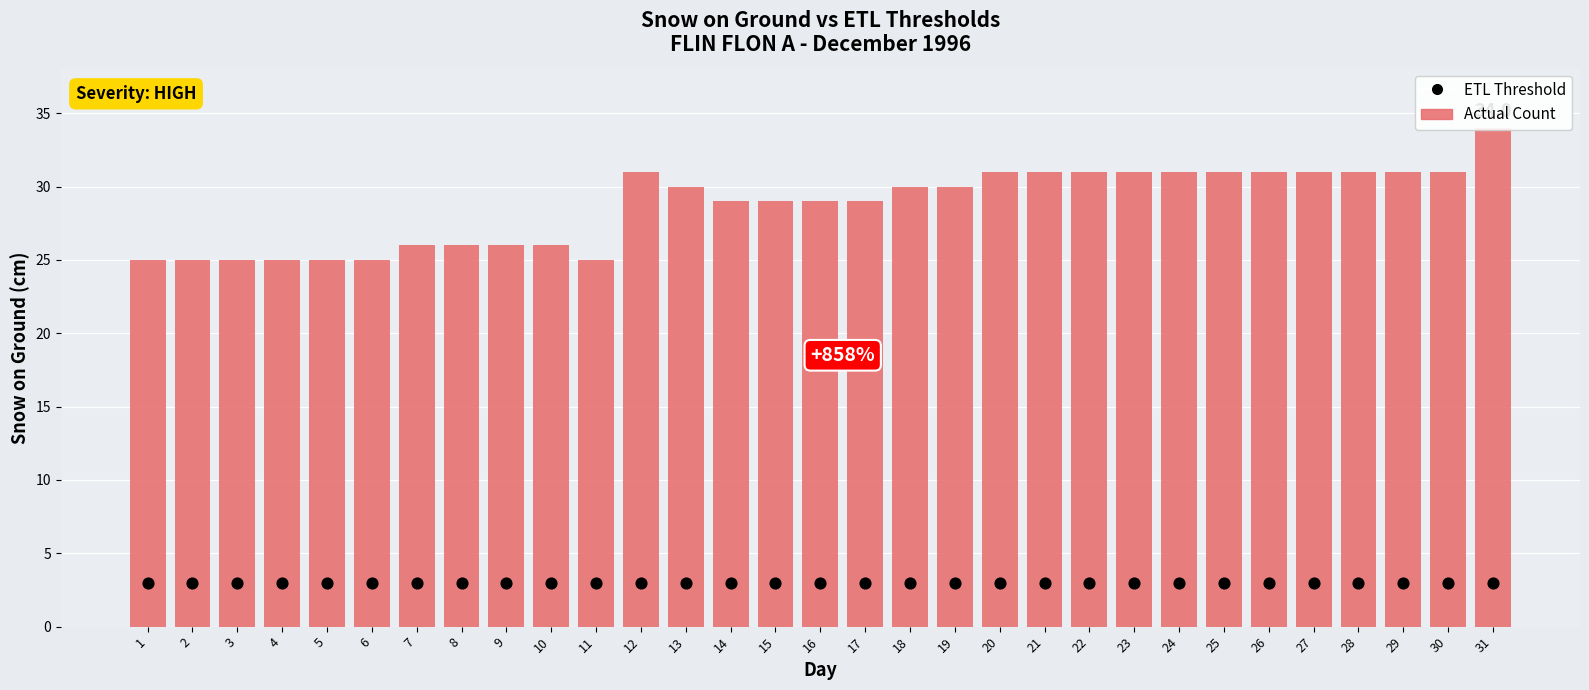

Which series has the largest total across all categories?

Actual Count